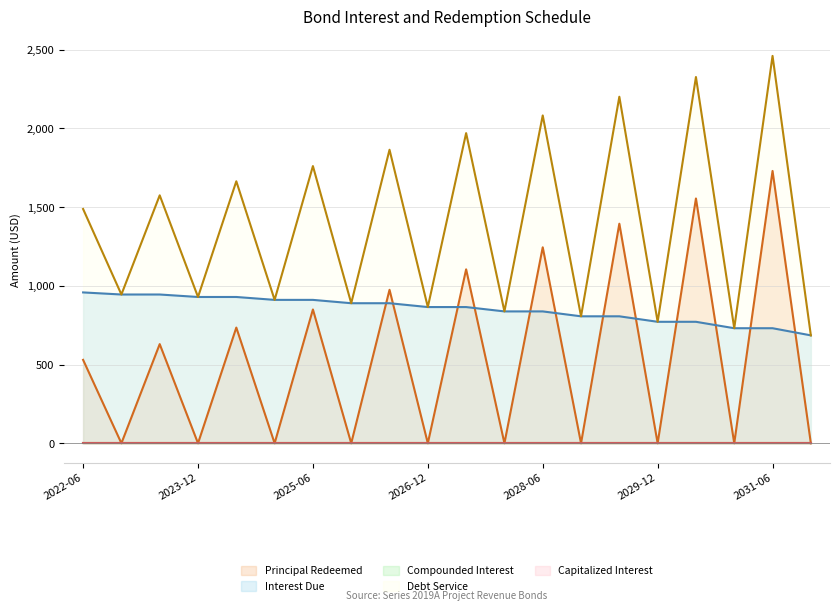

At 2025-12, list the series in order from largest to smallest.

Interest Due, Debt Service, Principal Redeemed